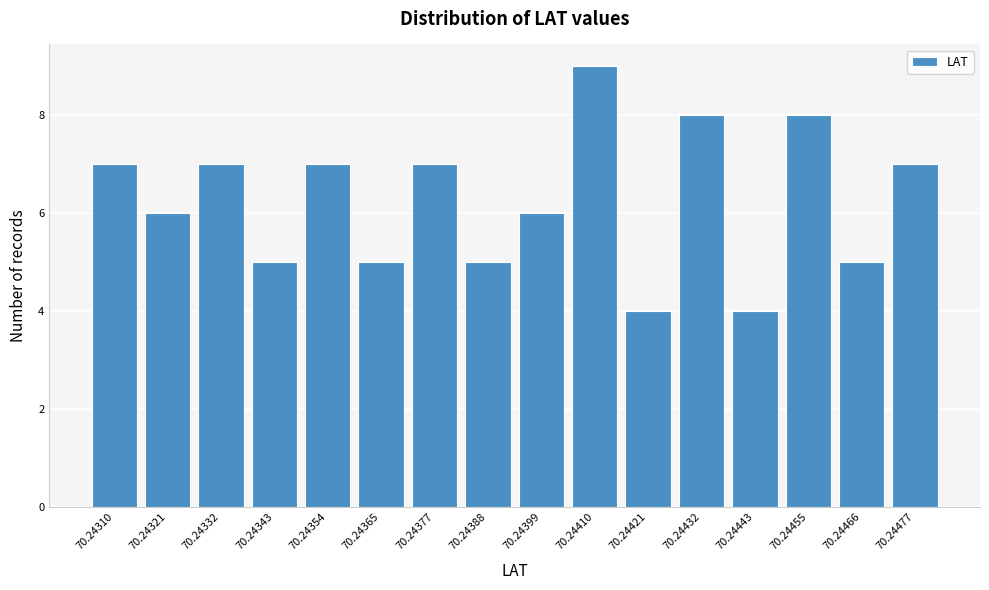

Reading left to right, transcribe all the data shown in this chart.

7	6	7	5	7	5	7	5	6	9	4	8	4	8	5	7